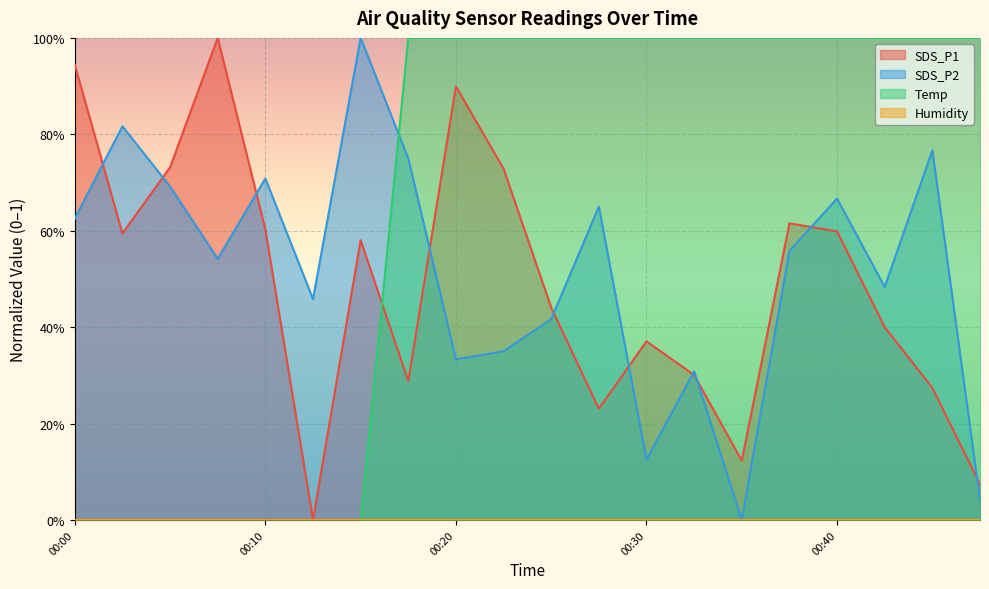

Which series ends up on top after the final intersection of SDS_P2 and Temp?

Temp